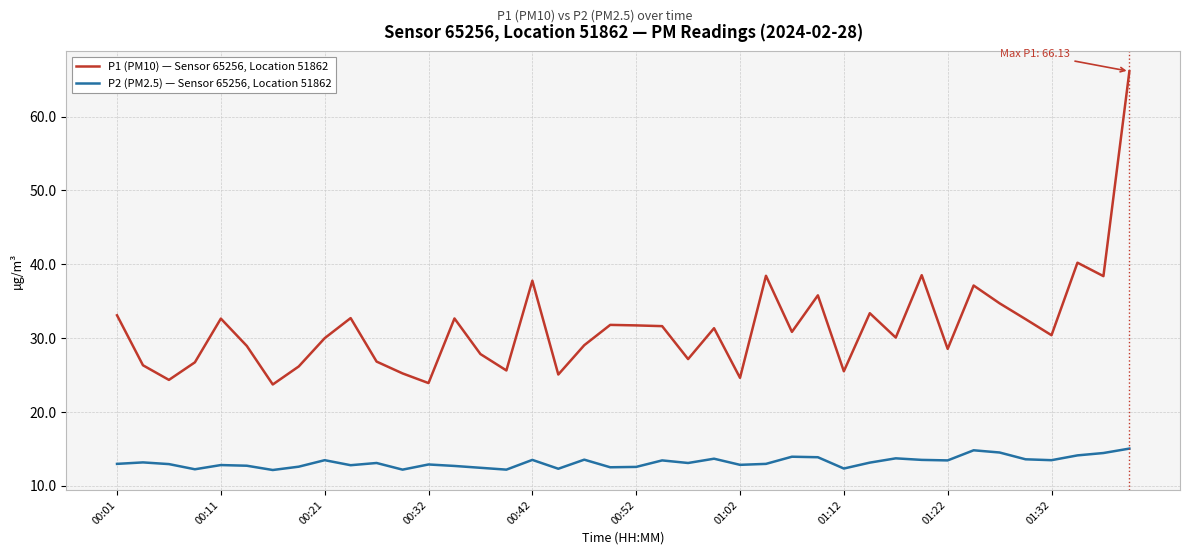

List the series in order of their peak value, lowest first.

P2 (PM2.5) — Sensor 65256, Location 51862, P1 (PM10) — Sensor 65256, Location 51862